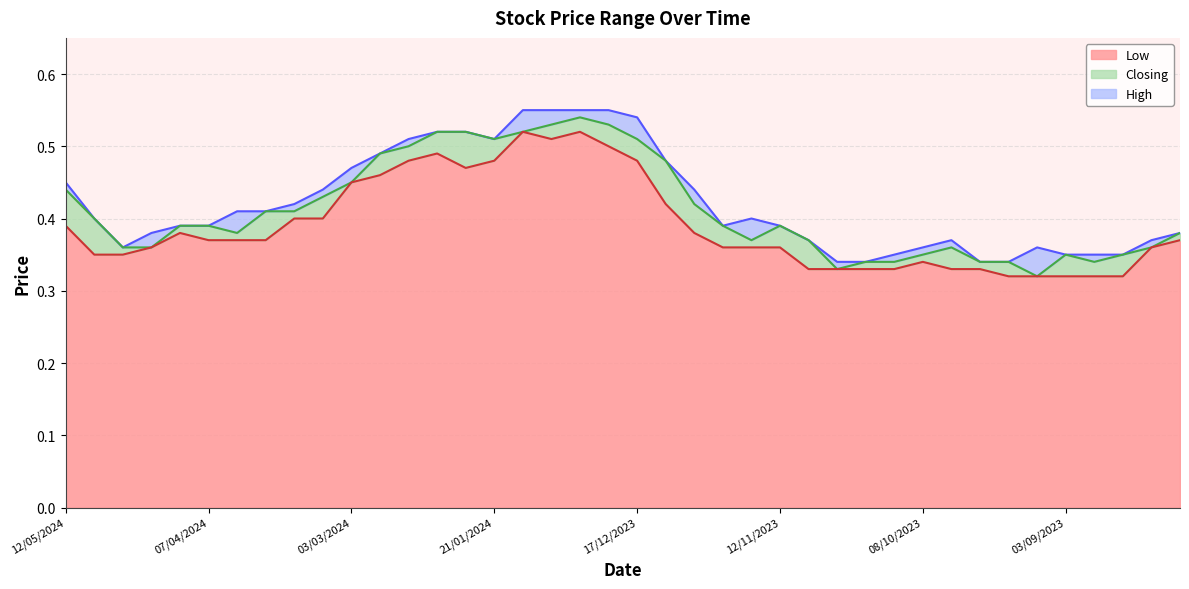

How many distinct data groups are displayed?

3